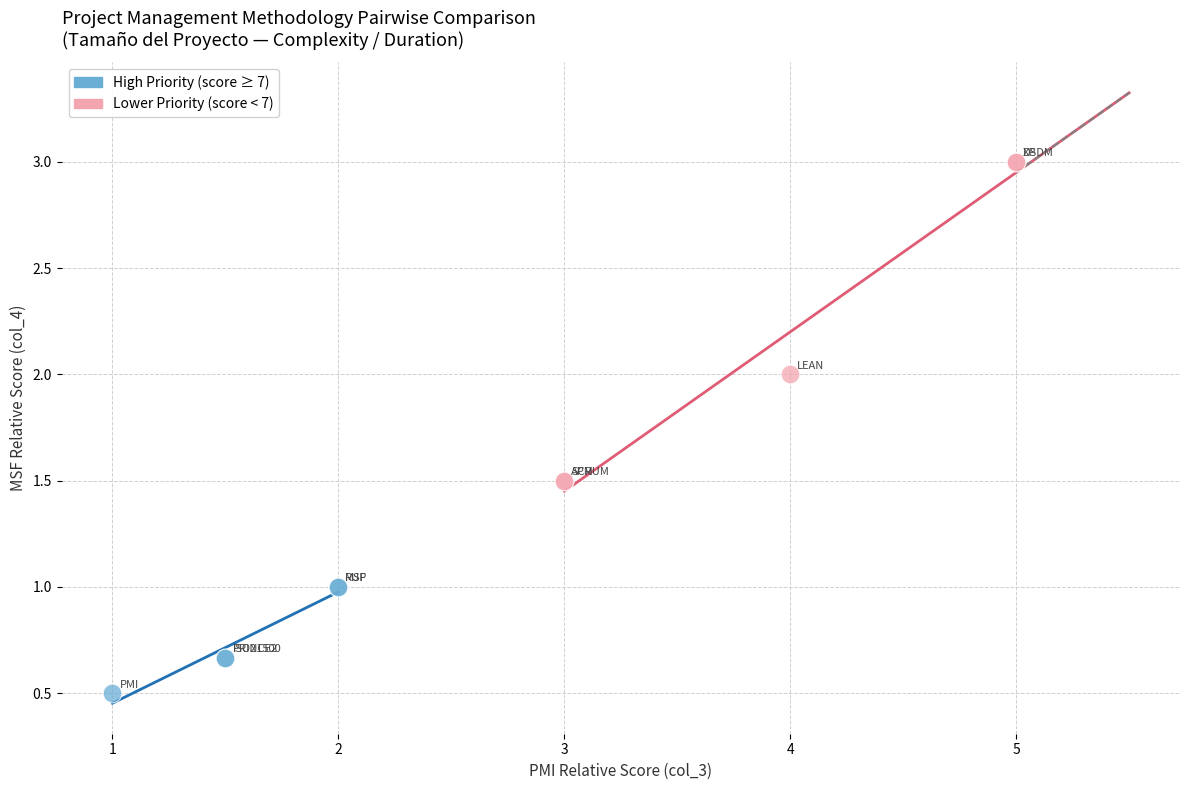

Which series has the largest Y range (max minus min)?

Lower Priority (score < 7)